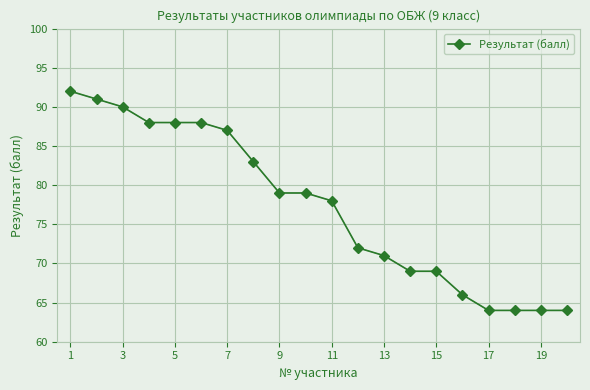

What is the greatest value displayed?

92